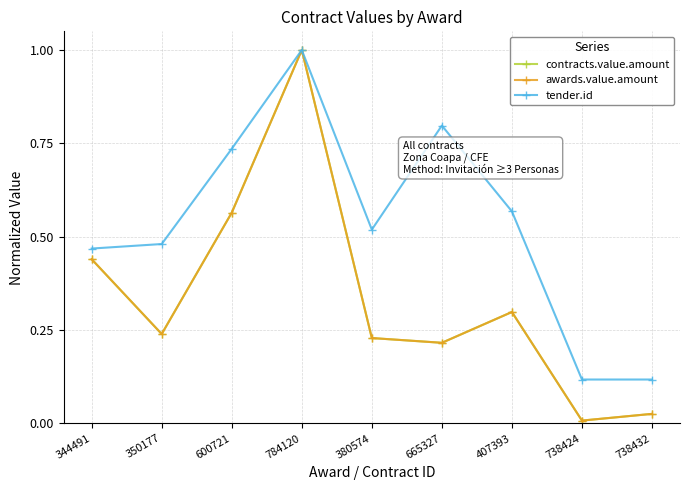

What is the difference between the contracts.value.amount values at 344491 and 738432?

0.4